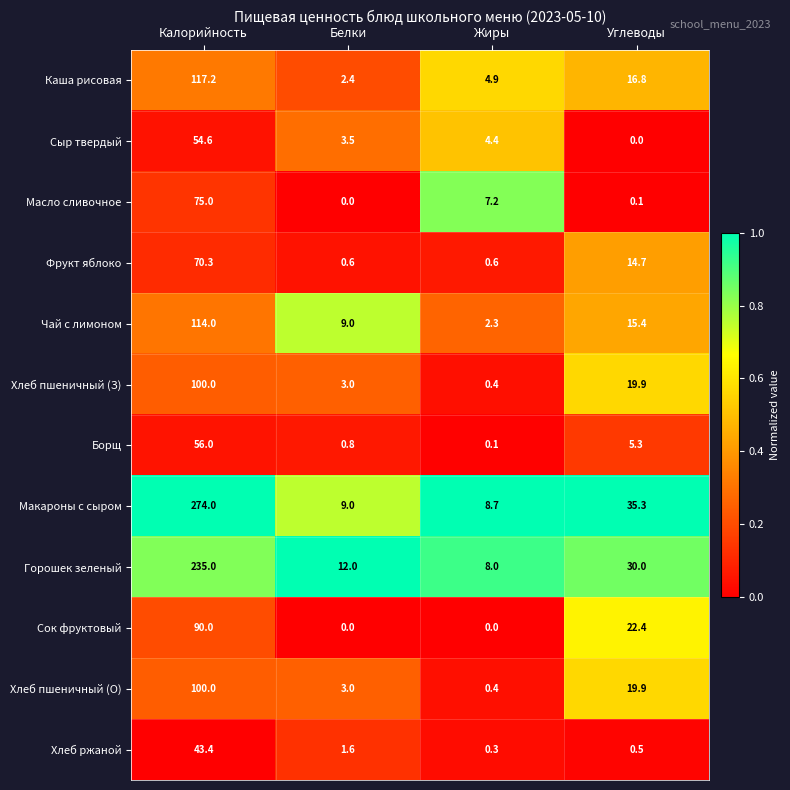

Between Белки and Углеводы, which series saw the biggest shift?

Макароны с сыром